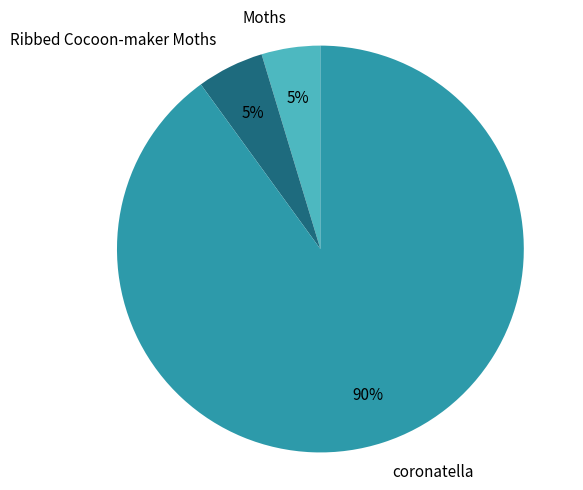

How many segments does this pie chart have?

3